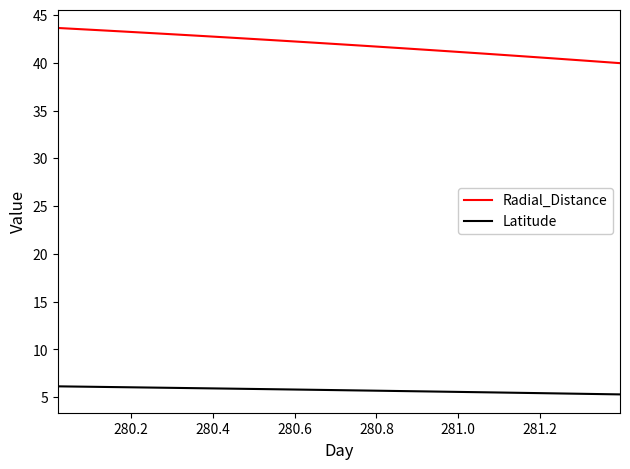

What is the difference between the maximum and minimum values in the Latitude series?

0.8